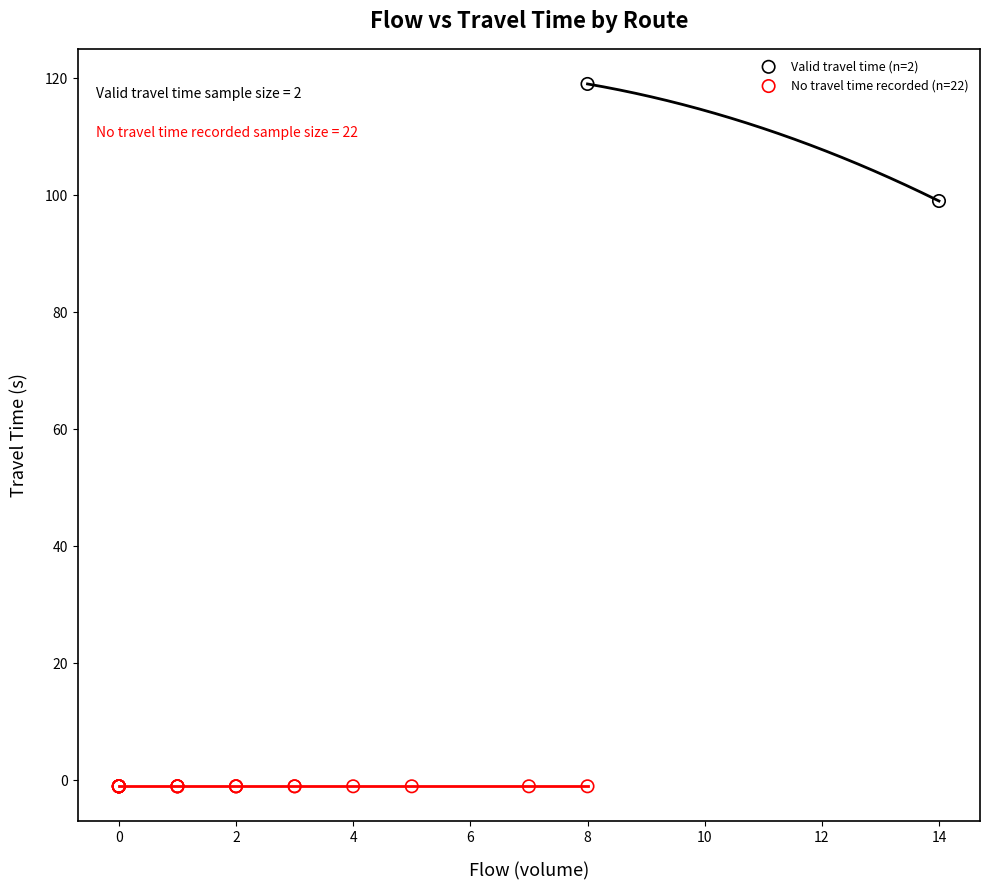

Which series contains the lowest Y value?

No travel time recorded (n=22)